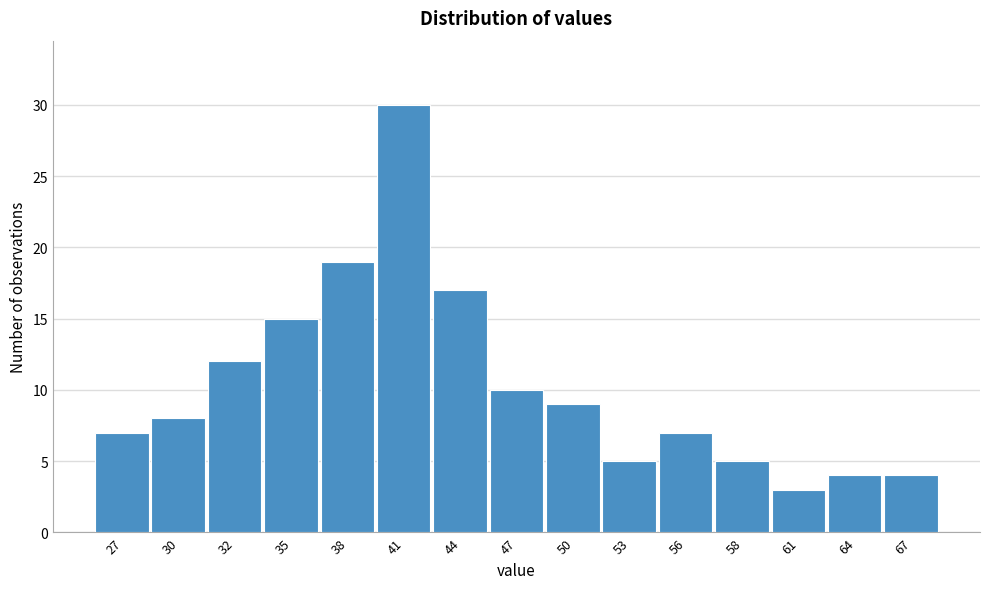

Reading left to right, list all the values displayed in this chart.

7	8	12	15	19	30	17	10	9	5	7	5	3	4	4